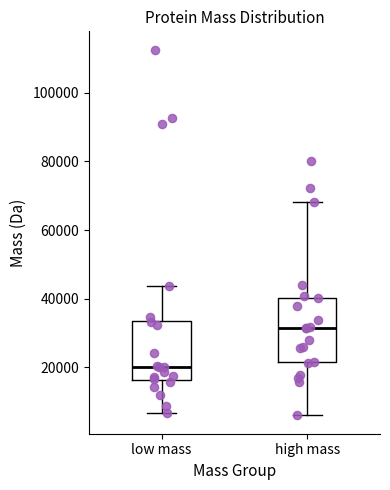

Where is the upper edge of the box for low mass on the y-axis? The values are not printed on the chart, so give them approximately, as read against the axis.

34000